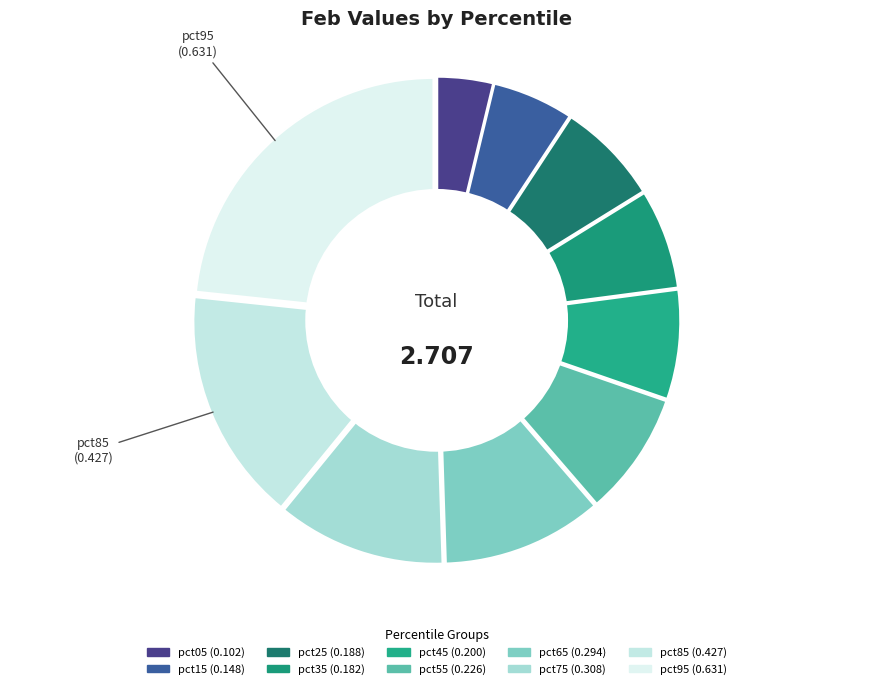

Which slice is the largest?

pct95